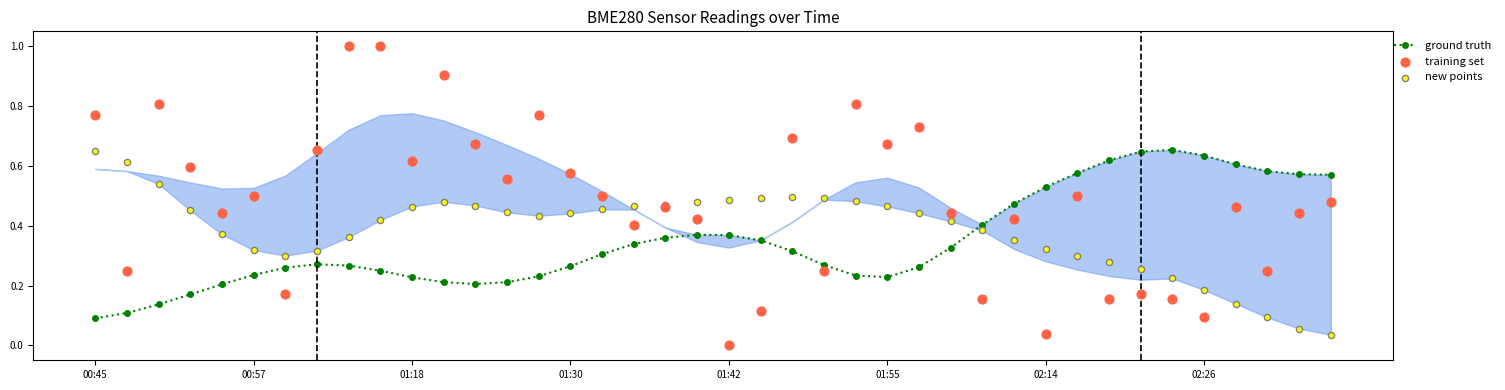

Which series has the widest spread of Y values?

training set